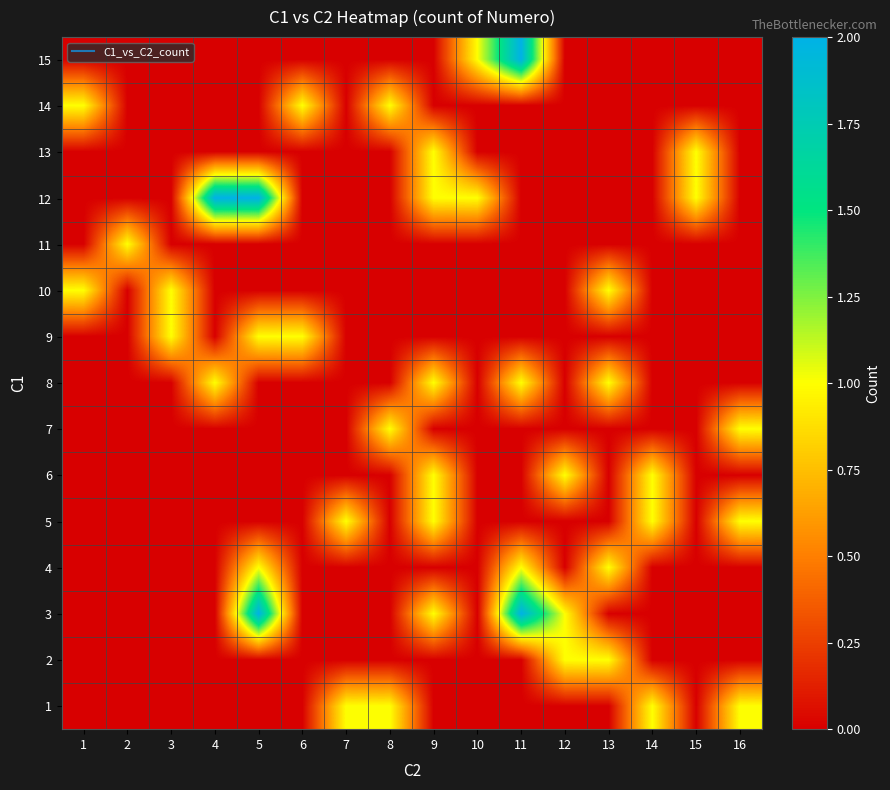

Count the number of categories in the chart.

16